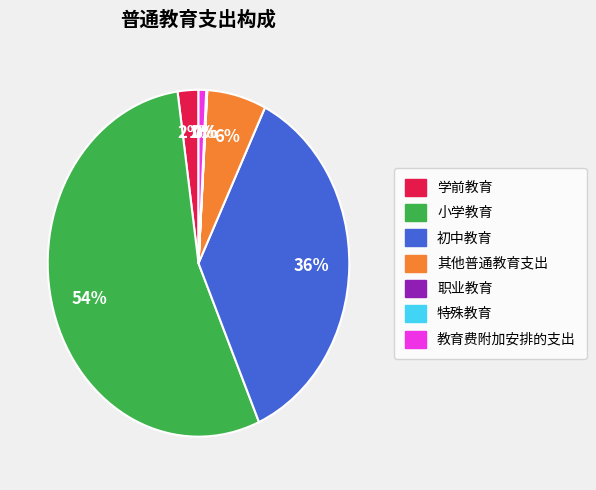

True or false: 小学教育 accounts for 54% of the total.

True